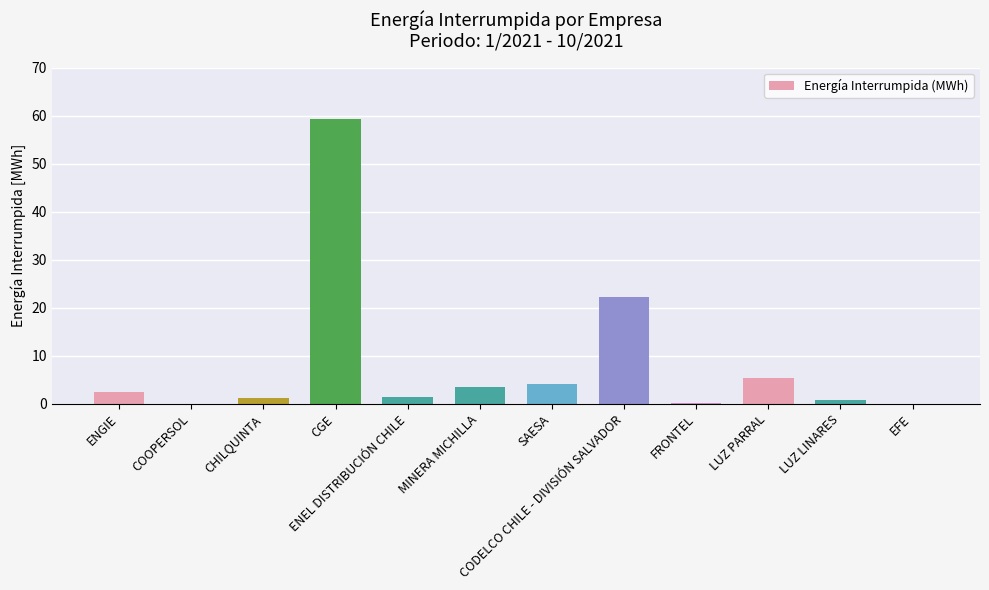

Are the bars horizontal?

No